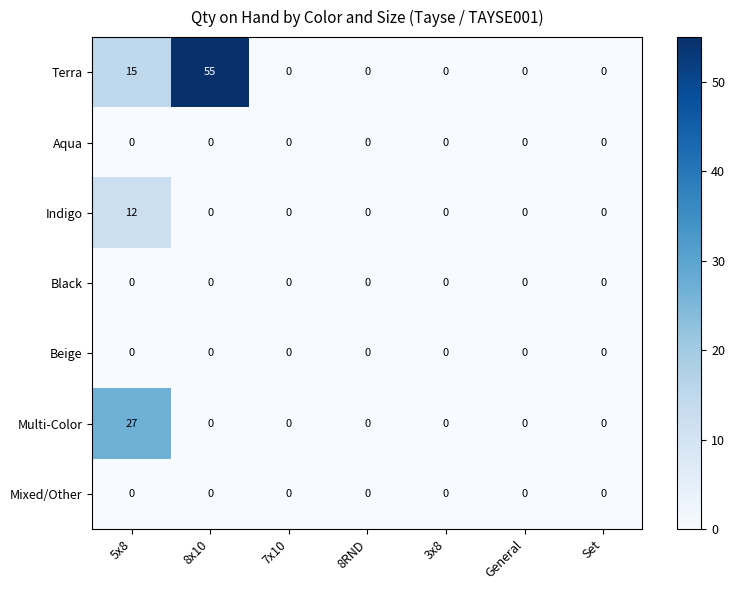

True or false: Black has a value of 0 at 7x10.

True